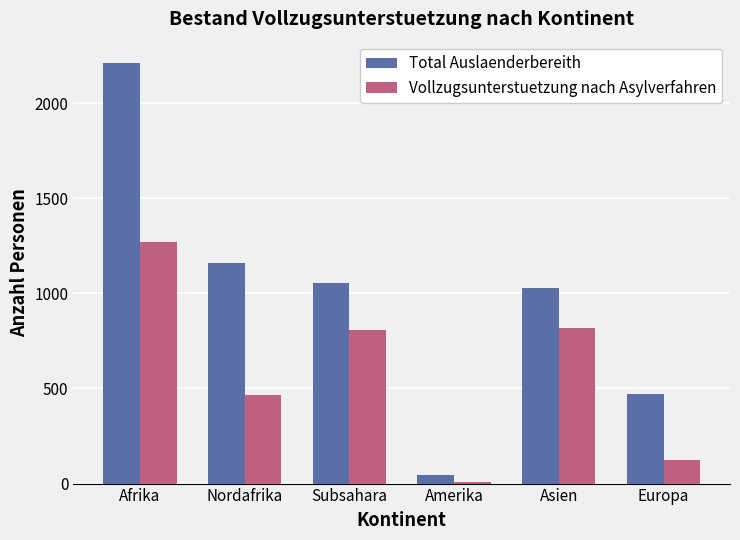

How many distinct data groups are displayed?

2